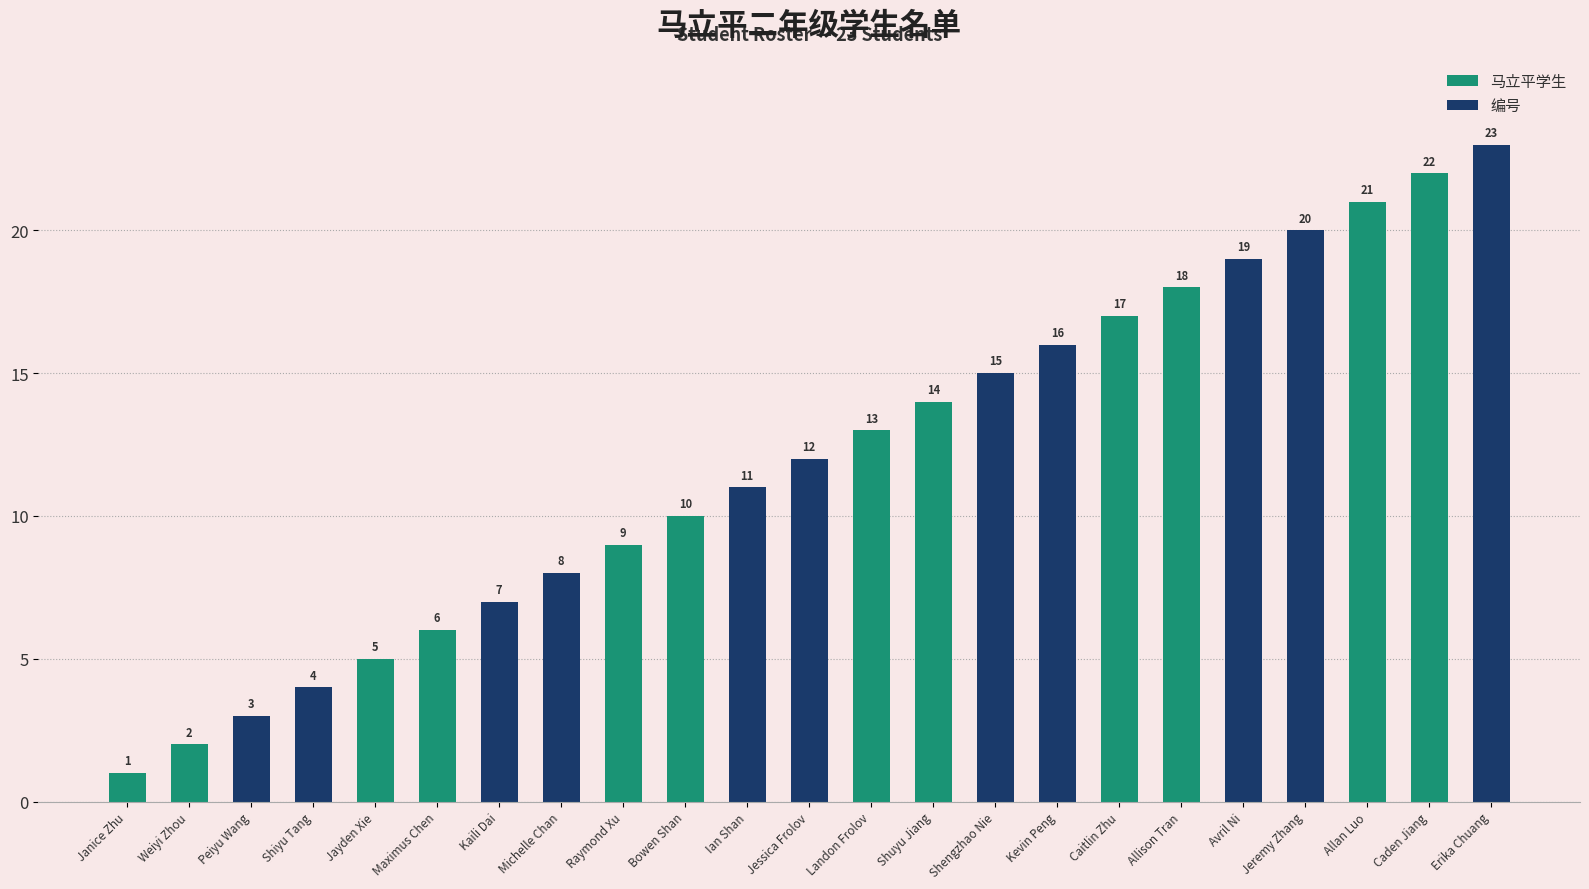

Where does the data first go above 12?

Landon Frolov